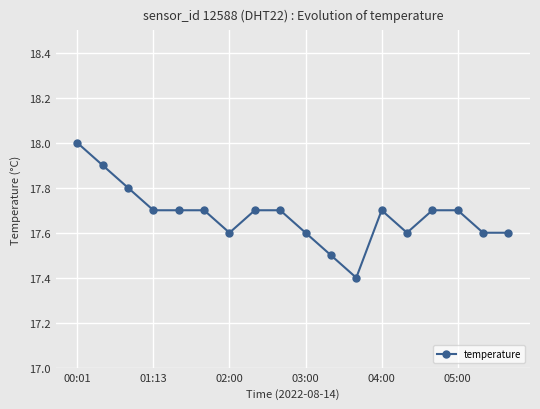

What is the difference between the second highest and second lowest values?

0.4